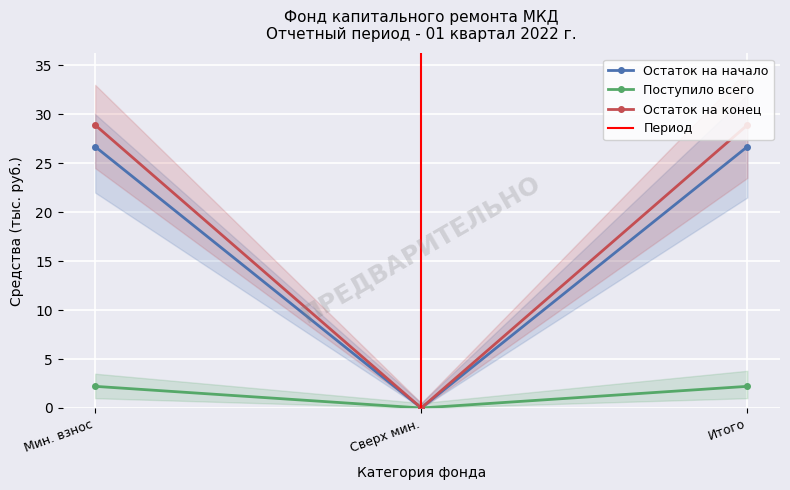

Is this an area chart (filled region under the line)?

No